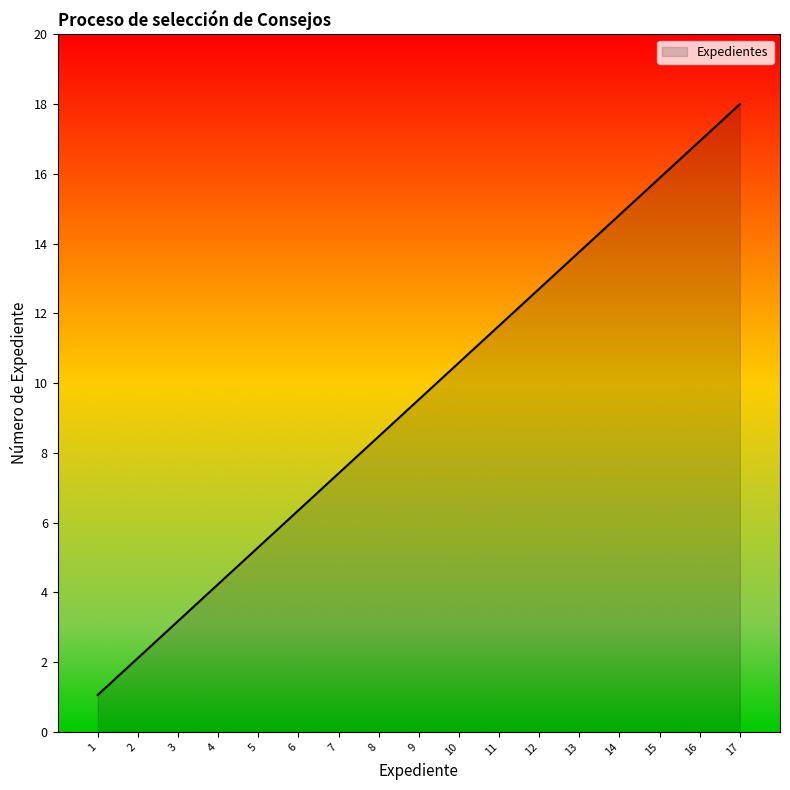

Reading left to right, extract all data points from this chart.

1.1	2.1	3.2	4.2	5.3	6.4	7.4	8.5	9.5	10.6	11.6	12.7	13.8	14.8	15.9	16.9	18.0